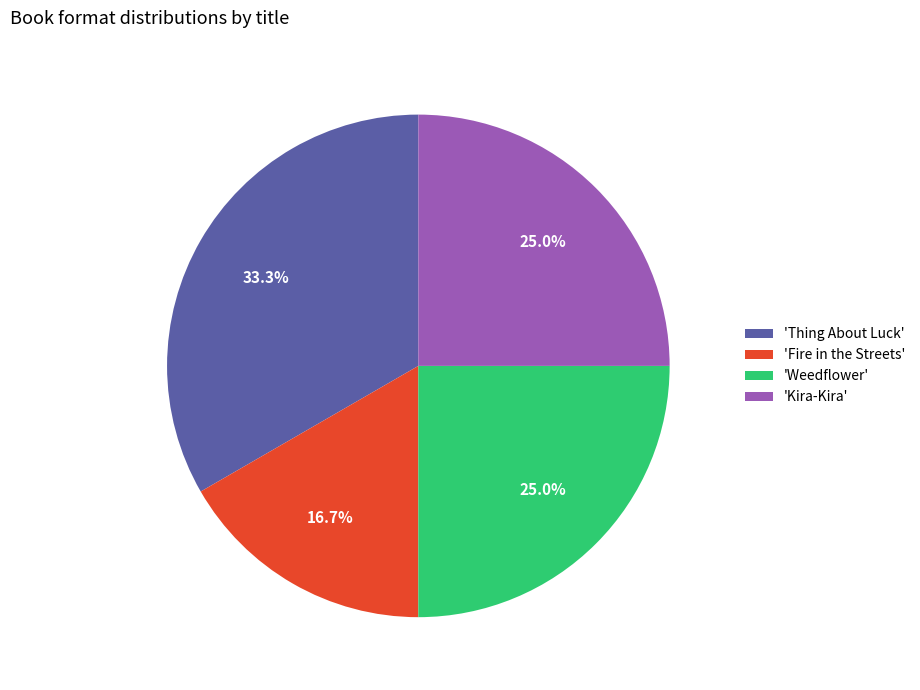

Between 'Fire in the Streets' and 'Thing About Luck', which is larger?

'Thing About Luck'